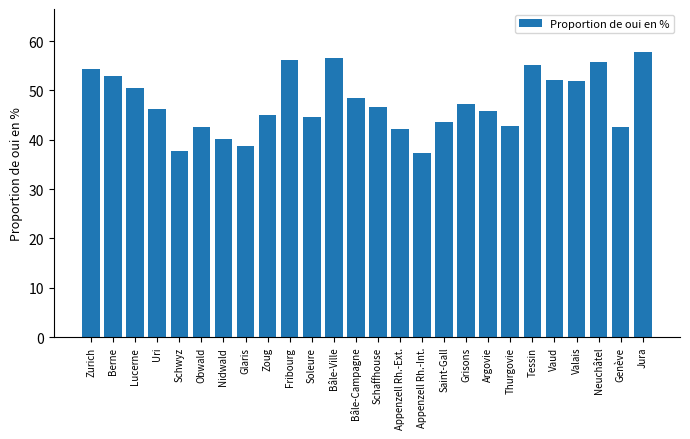

The chart shows a value of 58.5 at Thurgovie. True or false?

False